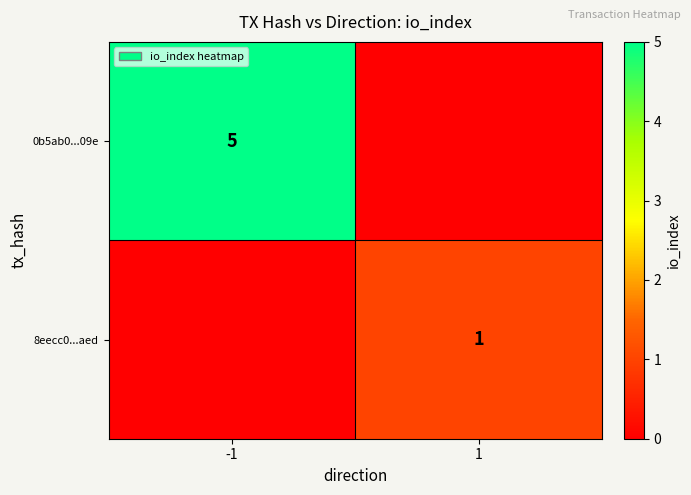

The value of 8eecc0...aed at 1 is 1. True or false?

True